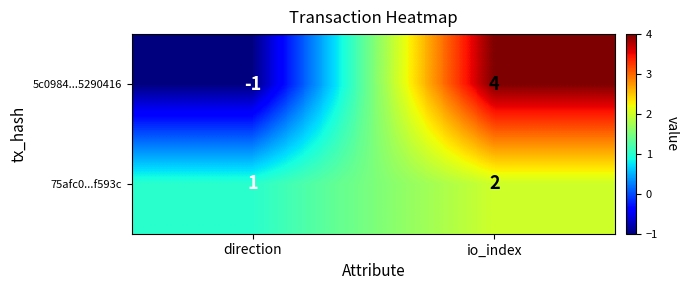

Where is 75afc0...f593c nearest to the value 1?

direction